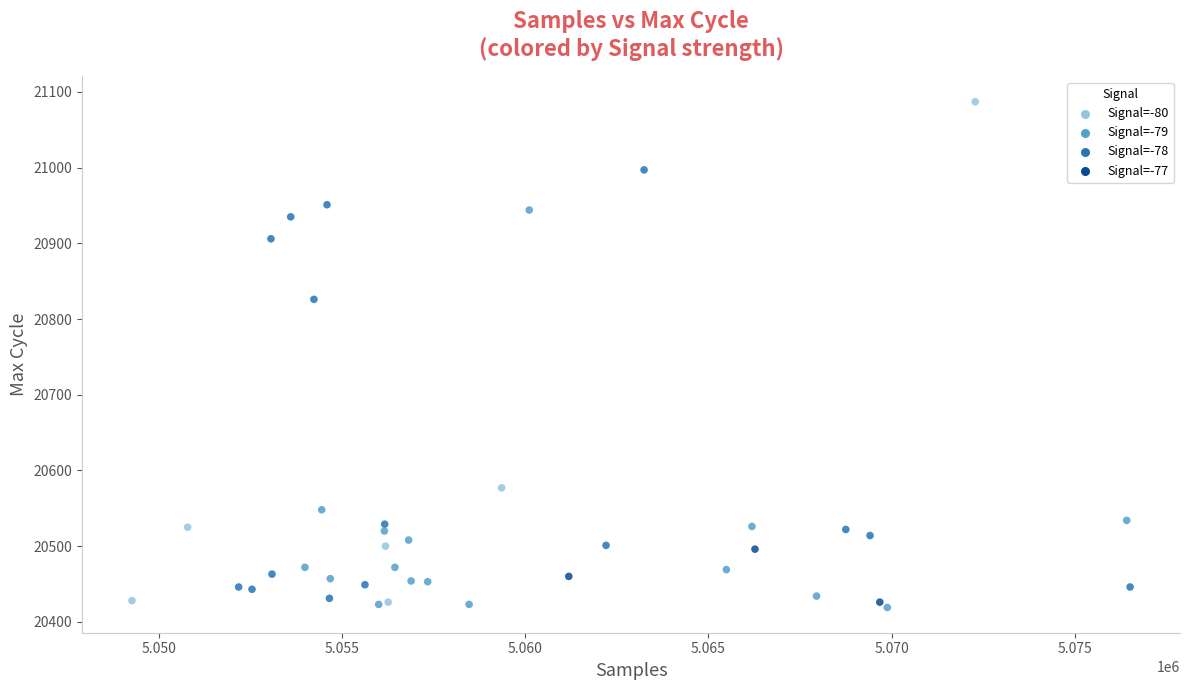

What Y value in the scatter plot is closest to 20753?

20826